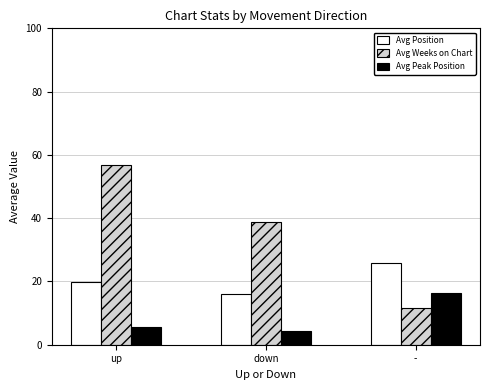

What is the label of the 3rd bar from the right?

up